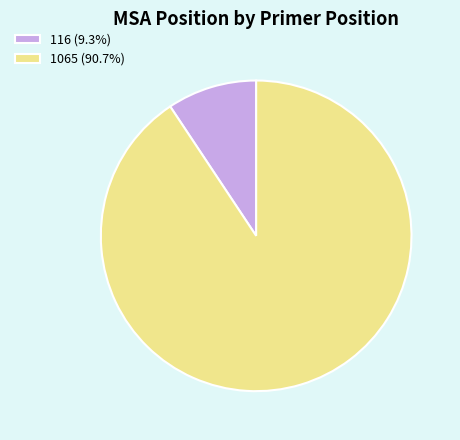

Which has a higher value, 1065 or 116?

1065